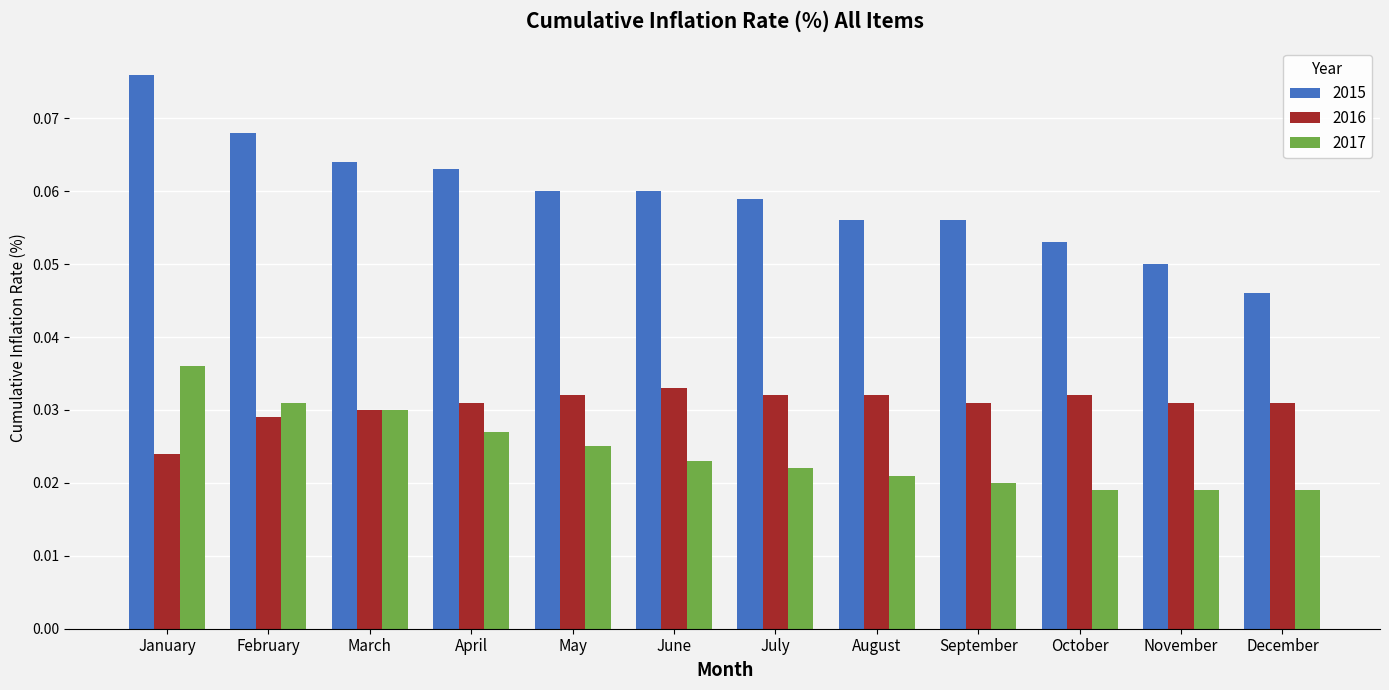

Rank the series by their average value, from highest to lowest.

2015, 2016, 2017